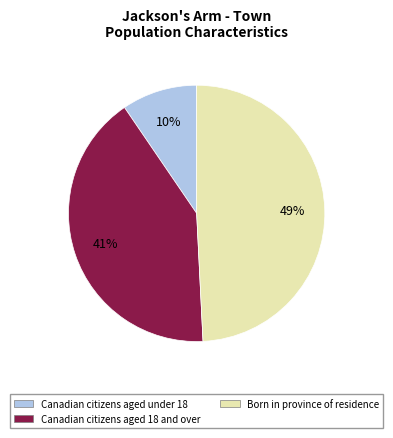

To the nearest percent, what is the average slice percentage?

33%